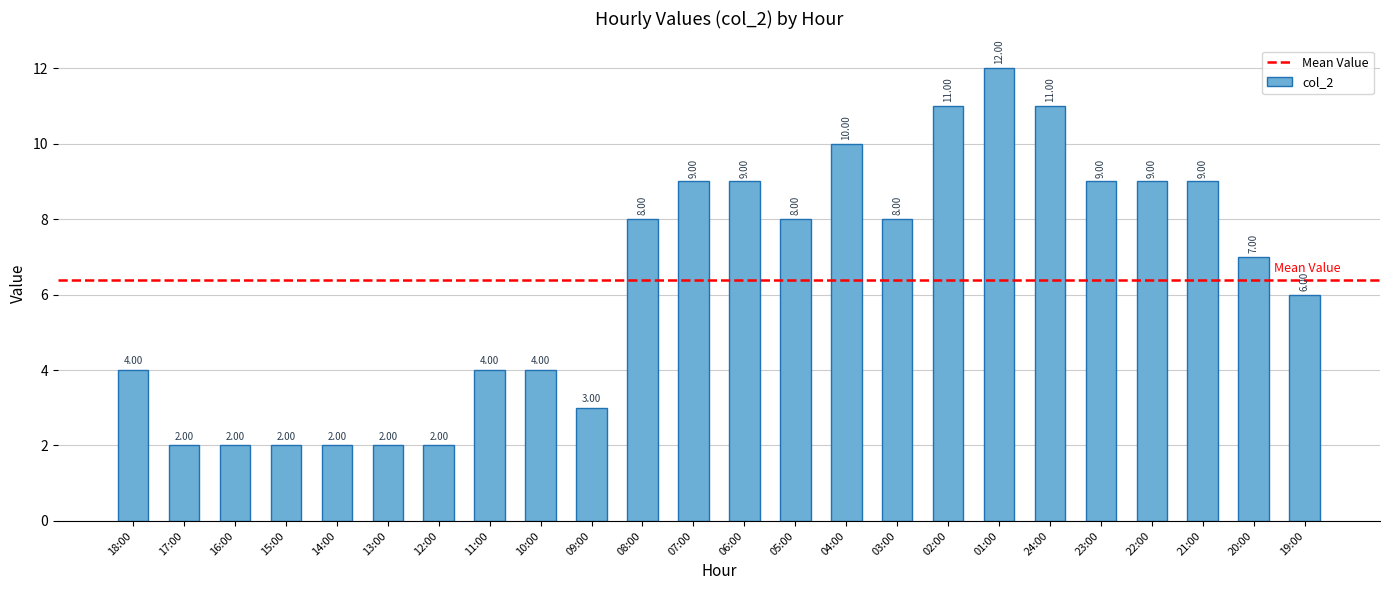

What is the change in value from 16:00 to 23:00?

+7